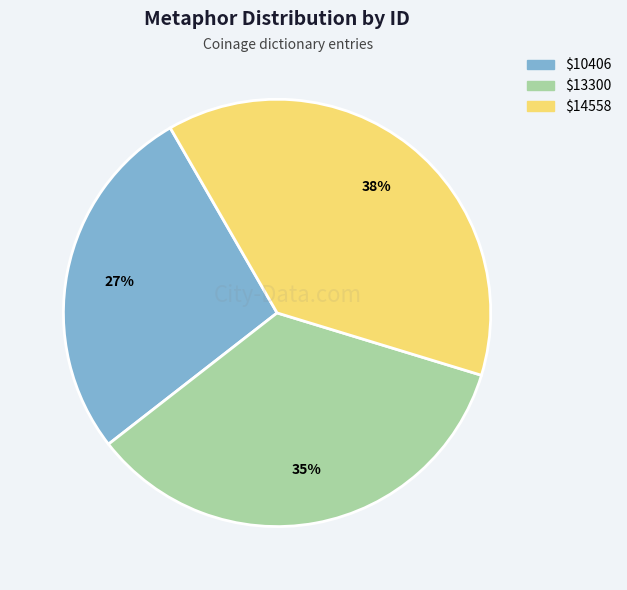

To the nearest percent, what is the average slice percentage?

33%